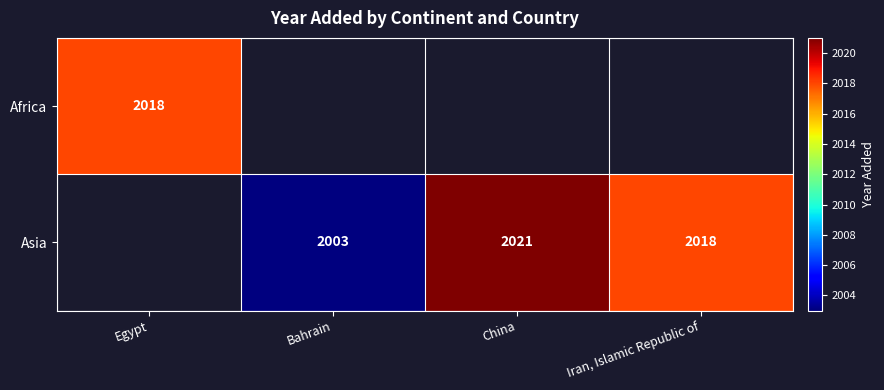

True or false: Asia has a value of 2003 at Bahrain.

True